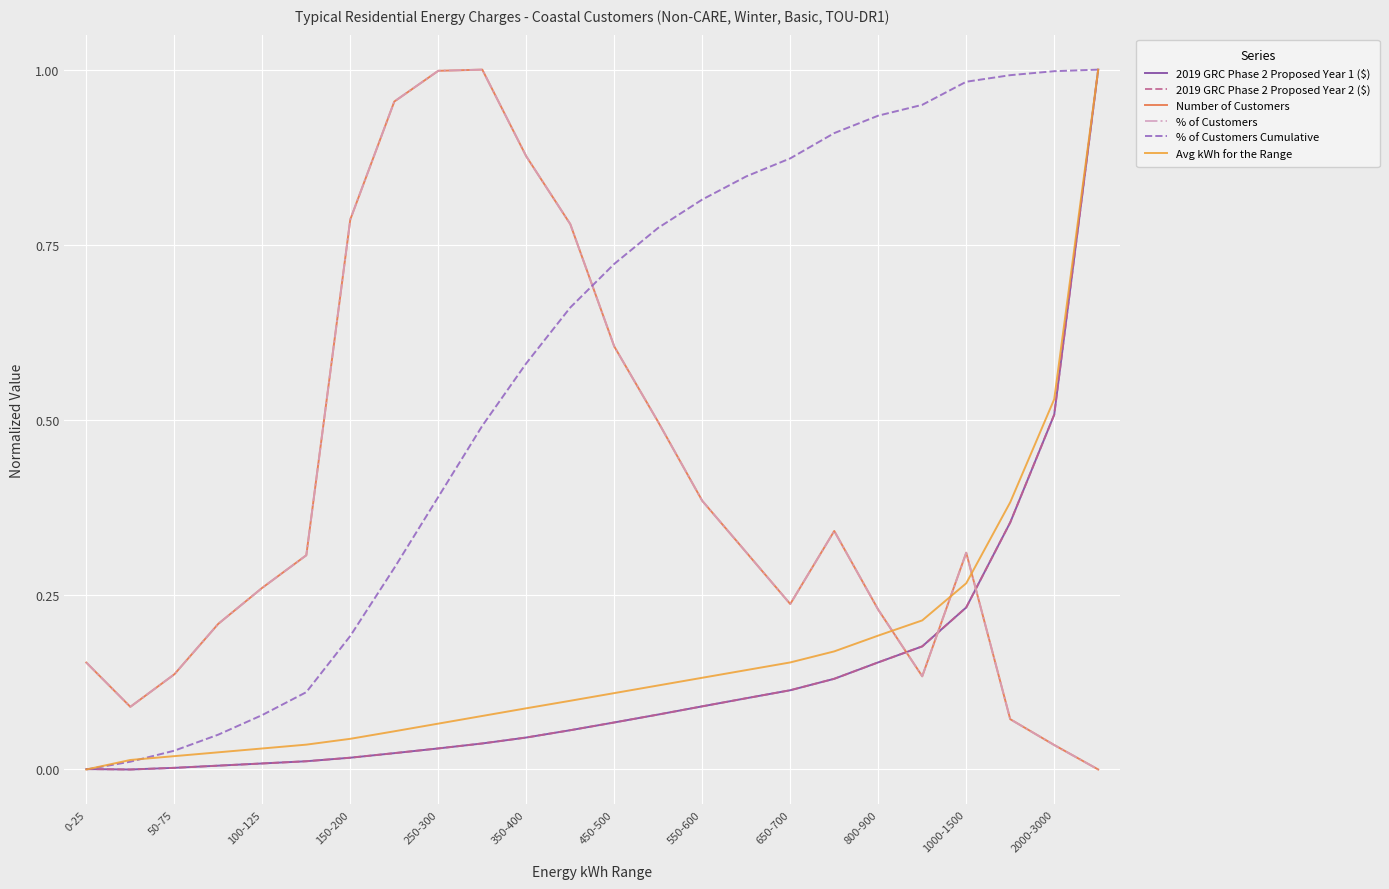

Where do Avg kWh for the Range and % of Customers first cross each other?

18 and 19